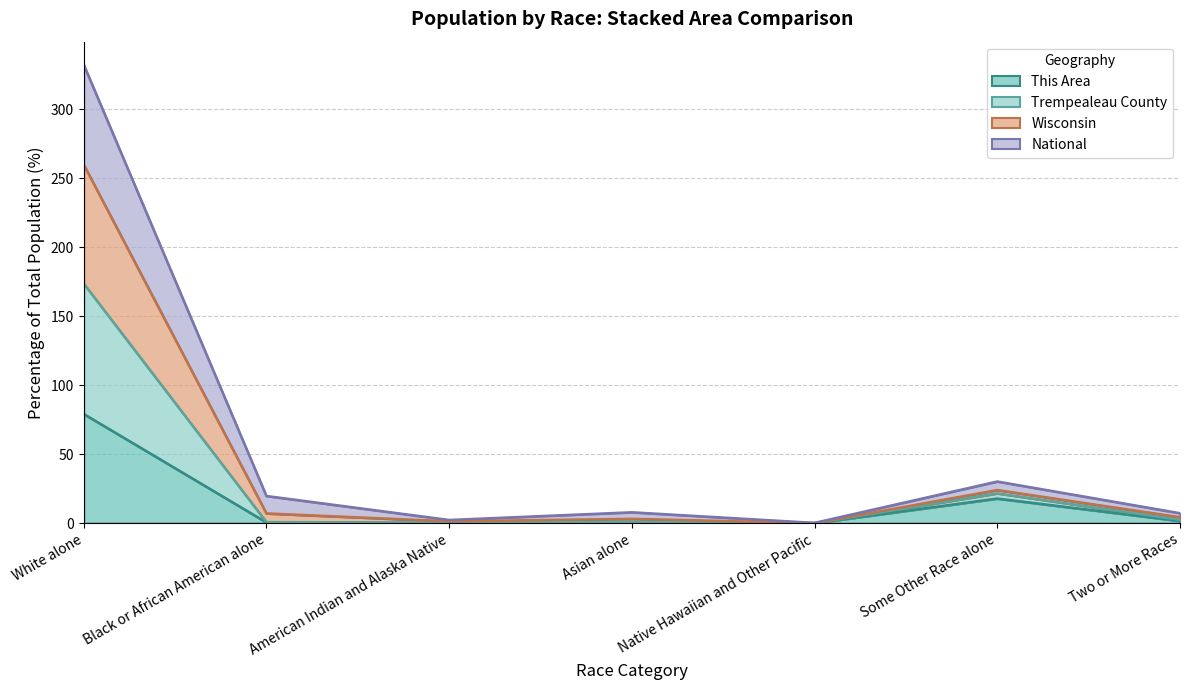

Rank the series at American Indian and Alaska Native from lowest to highest value.

This Area, National, Trempealeau County, Wisconsin